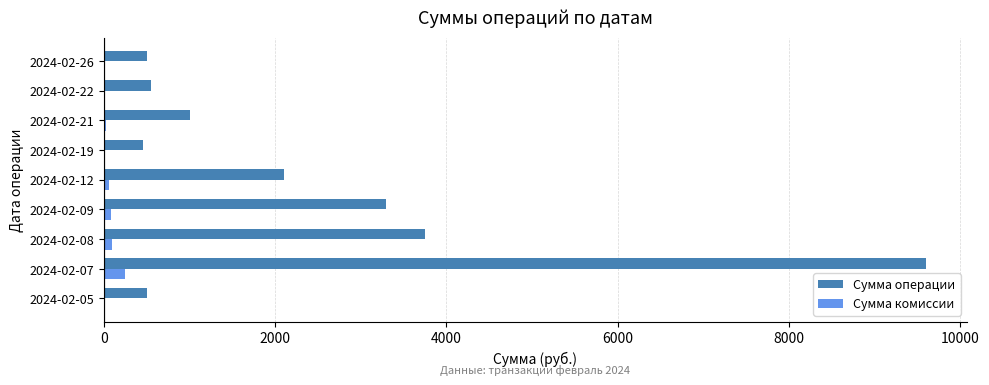

Which series has the largest total across all categories?

Сумма операции